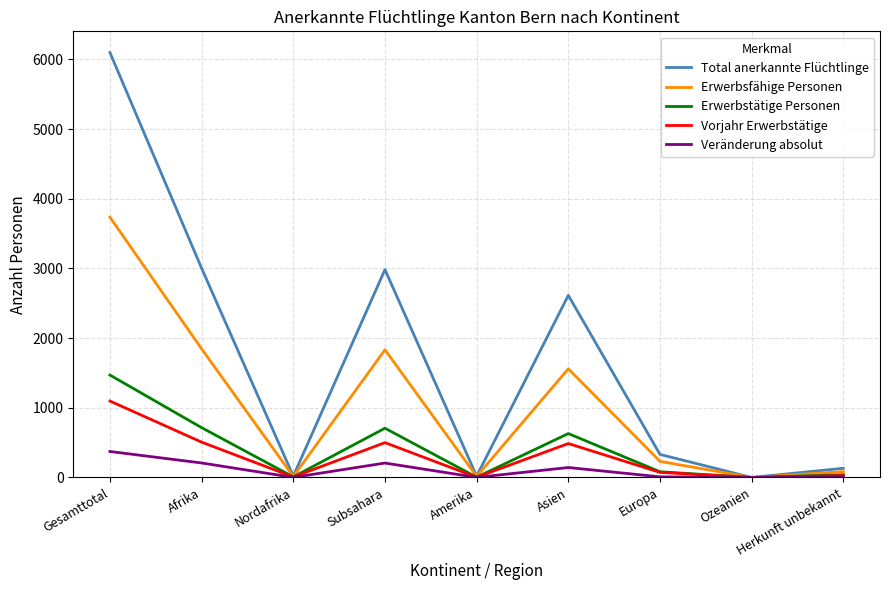

The Erwerbstätige Personen series shows 715 at Afrika. True or false?

True